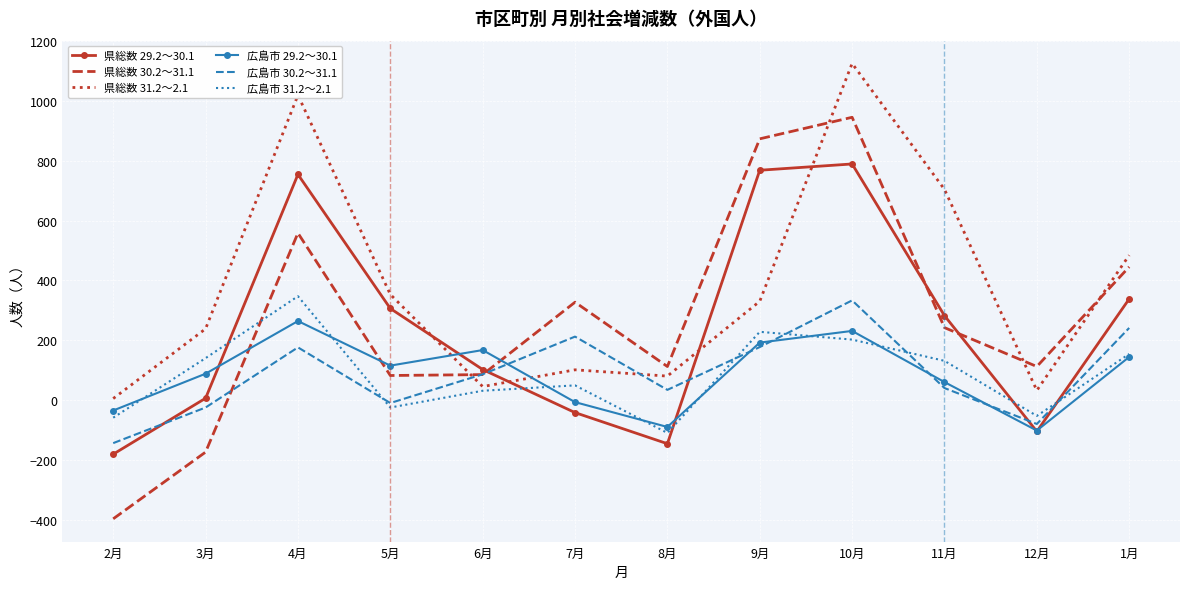

How many interior local peaks does the 広島市 30.2～31.1 series have?

3